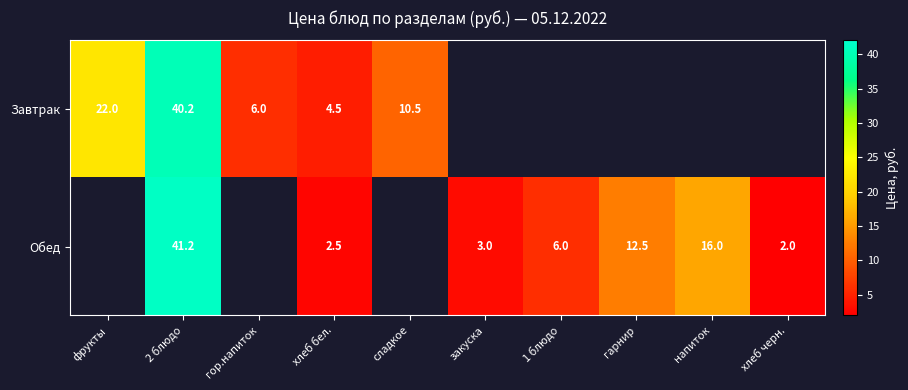

Count the number of data series in this chart.

2